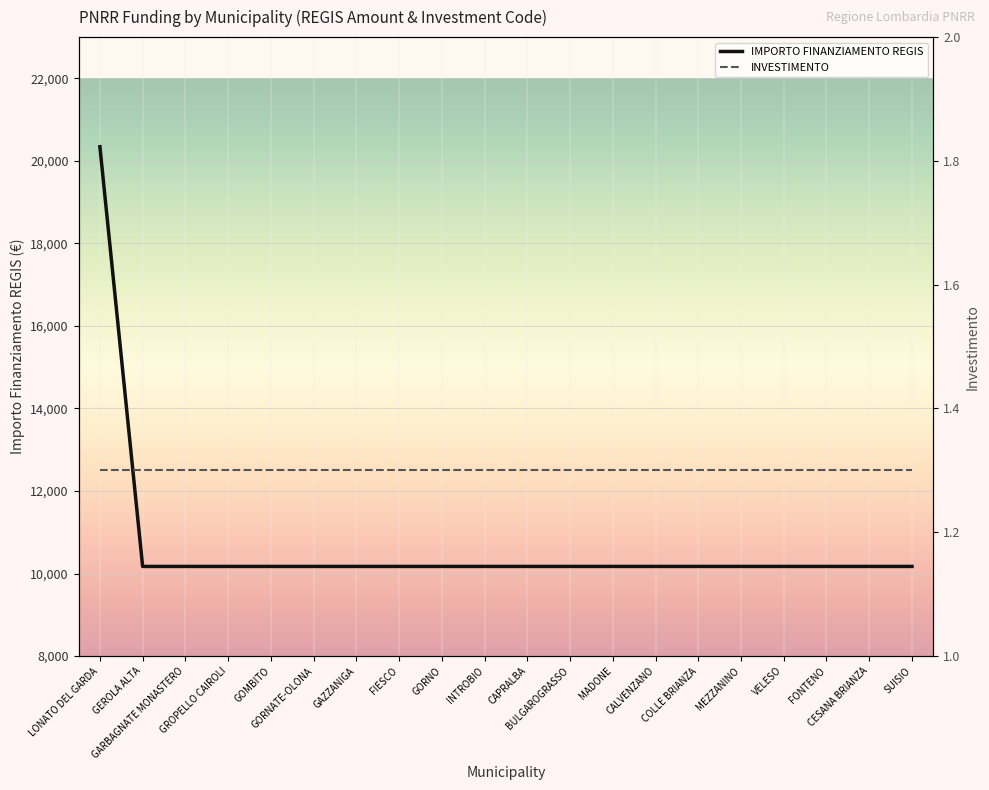

What are all the series names shown in the legend?

IMPORTO FINANZIAMENTO REGIS, INVESTIMENTO